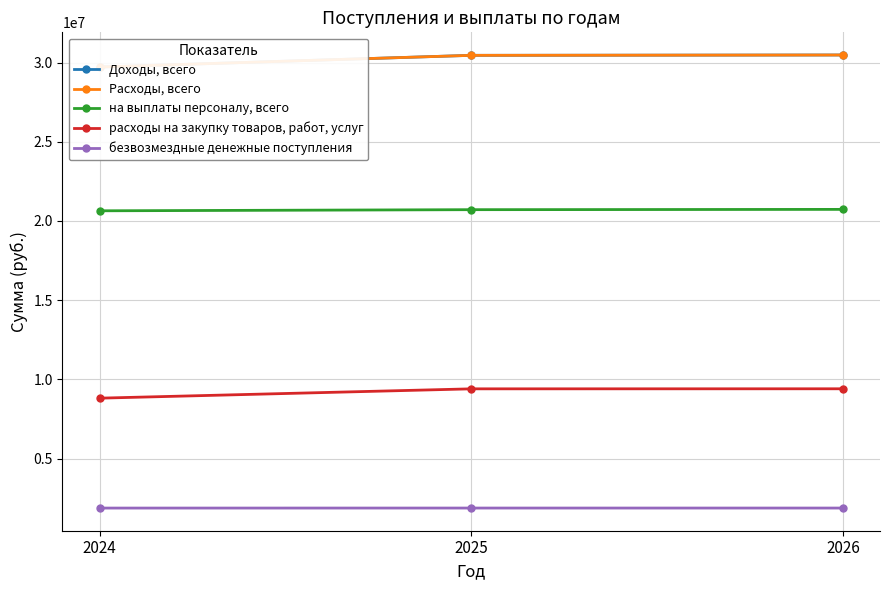

What is the difference between the на выплаты персоналу, всего values at 2026 and 2025?

18600